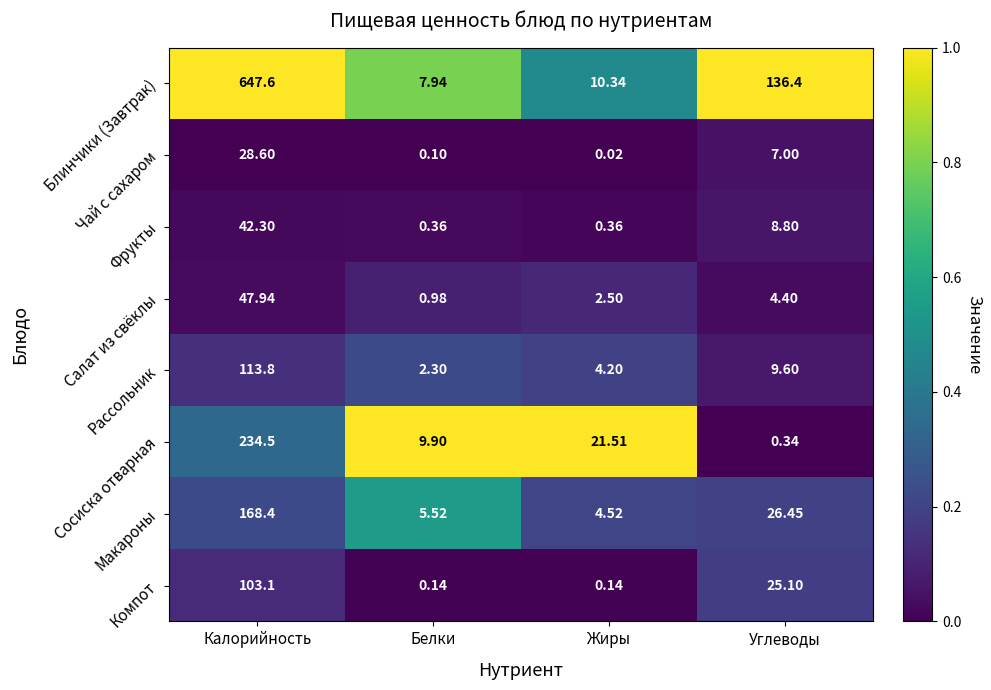

At which label does Салат из свёклы first exceed 4?

Калорийность